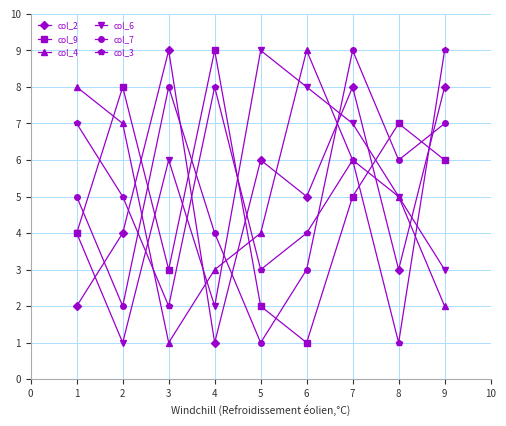

List the labels in order of col_6 value, smallest first.

2, 4, 9, 1, 8, 3, 7, 6, 5